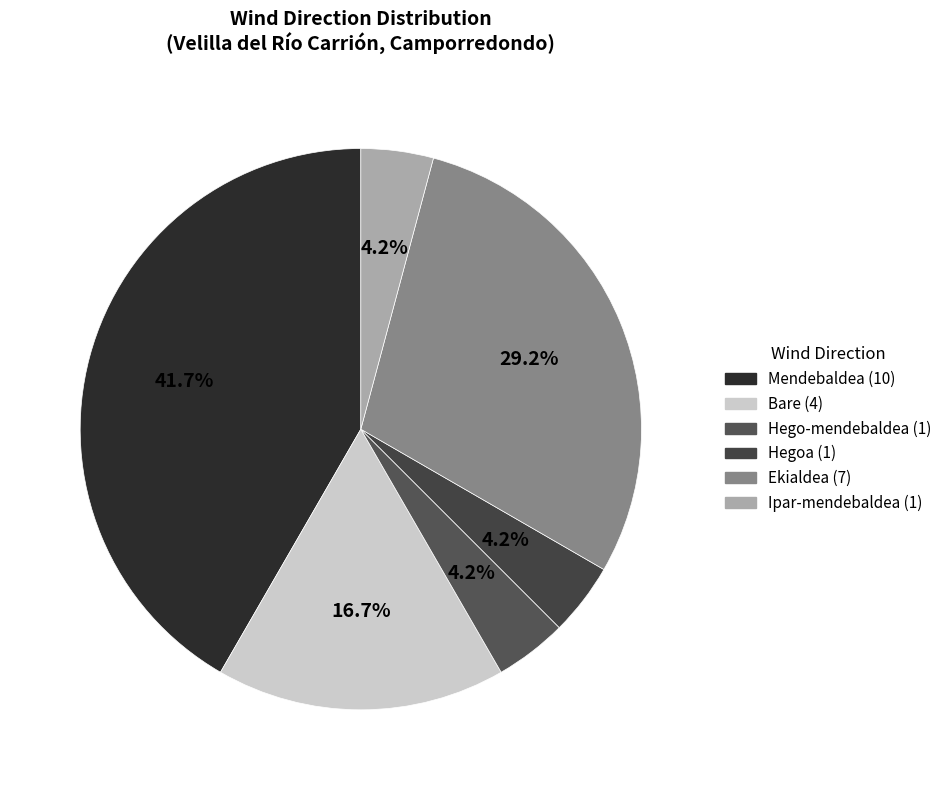

How many slices are in this pie chart?

6